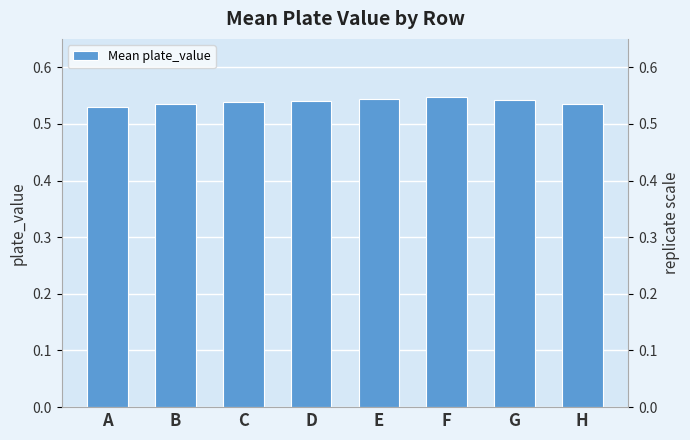

Which label corresponds to the largest value in the chart?

F